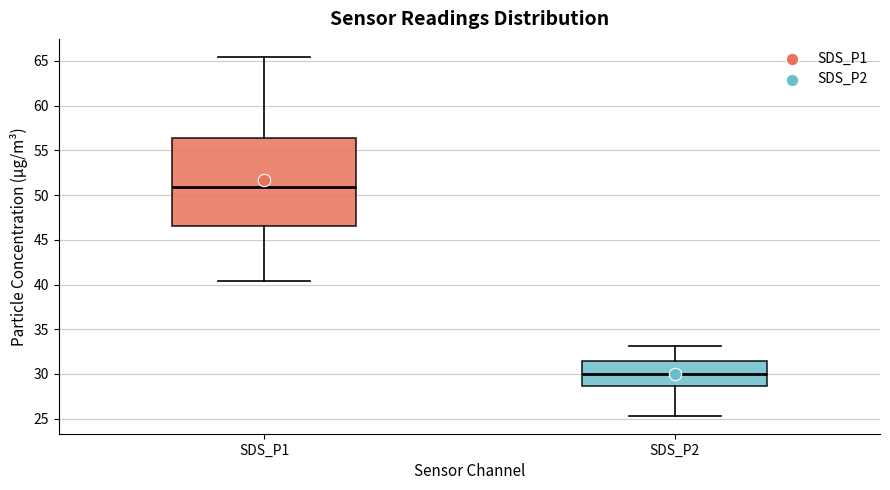

Which box's median line is the highest?

SDS_P1